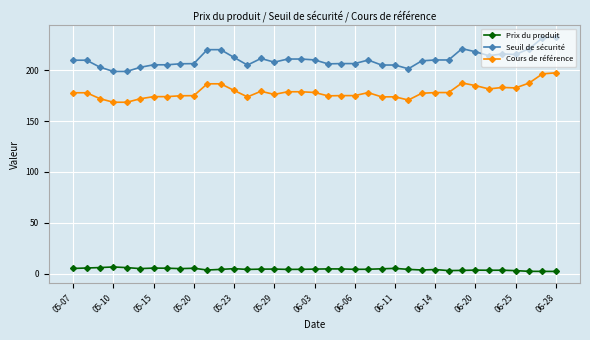

Which series has the widest spread of values?

Seuil de sécurité